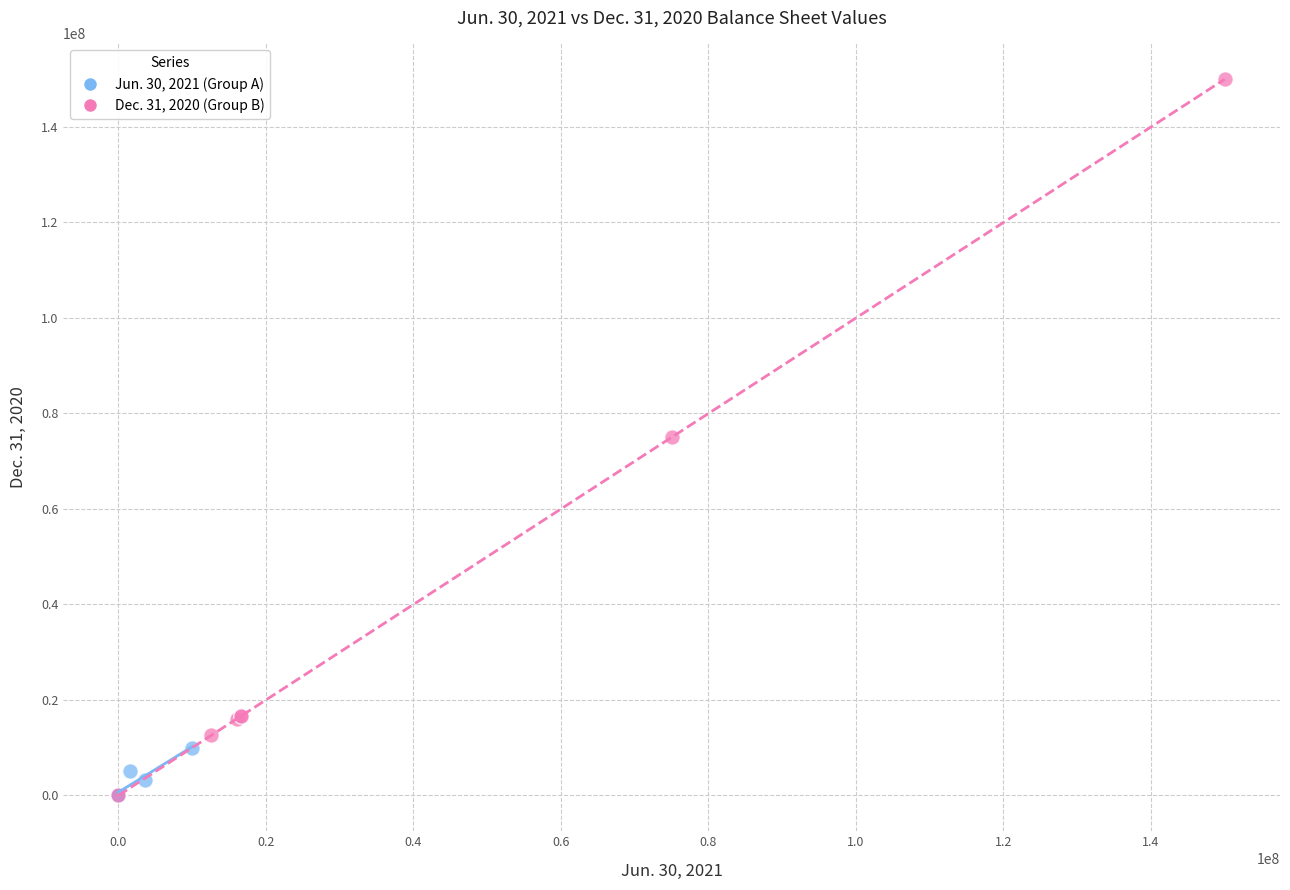

Which series has the widest spread of Y values?

Dec. 31, 2020 (Group B)